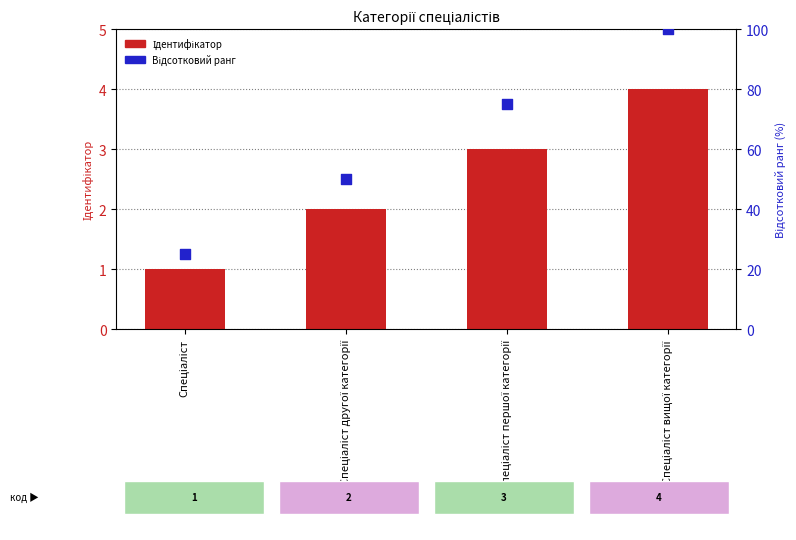

Which series has the widest spread of Y values?

Відсотковий ранг